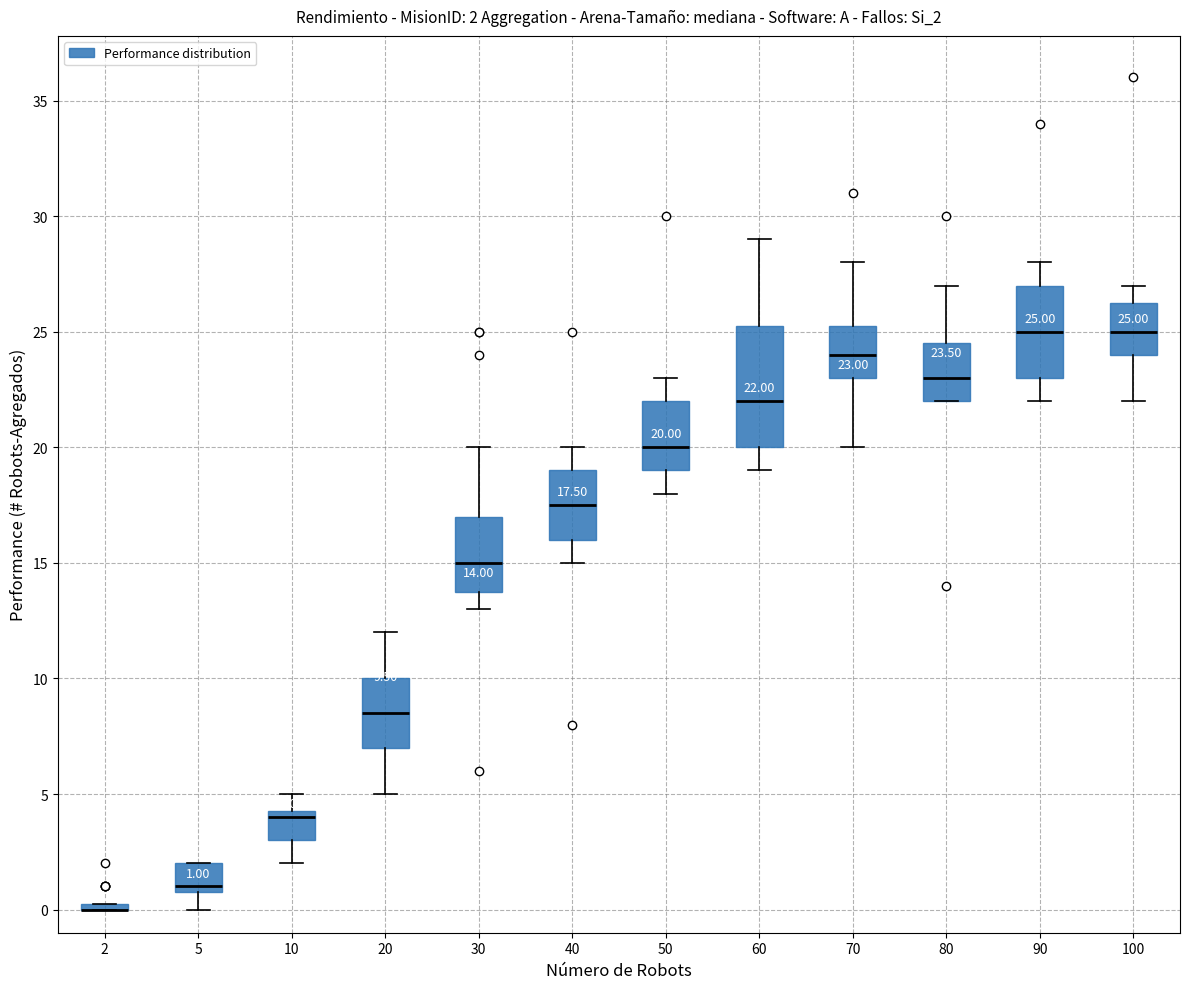

Which box is the tallest, from its lower edge to its upper edge?

60